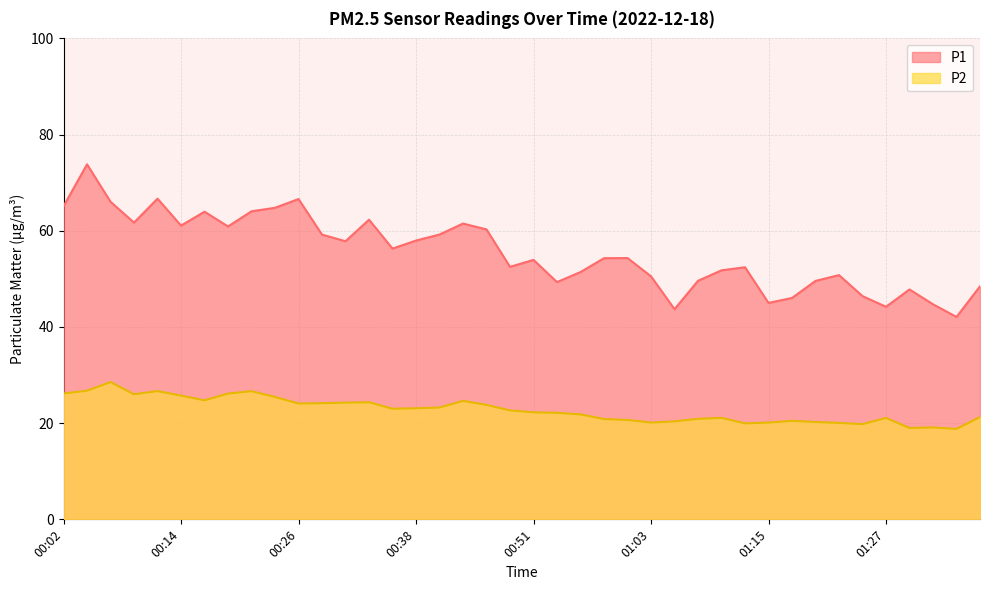

True or false: P1 and P2 intersect in this chart.

False